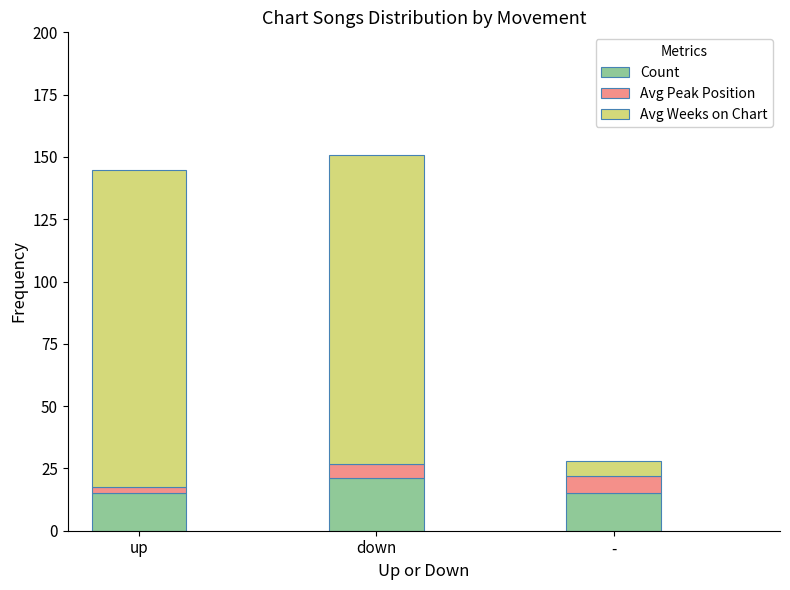

What is the difference between the maximum and minimum values in the Count series?

6.0